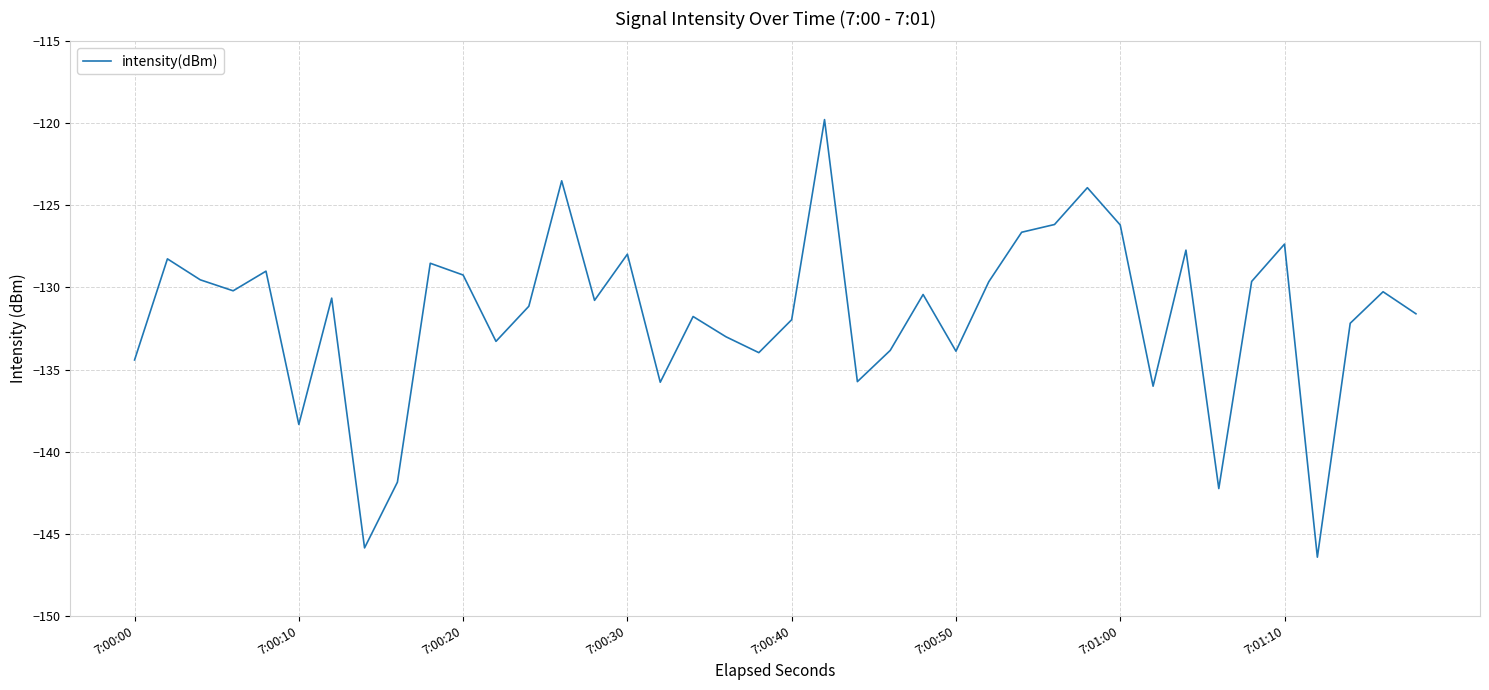

What is the greatest value displayed?

-119.8